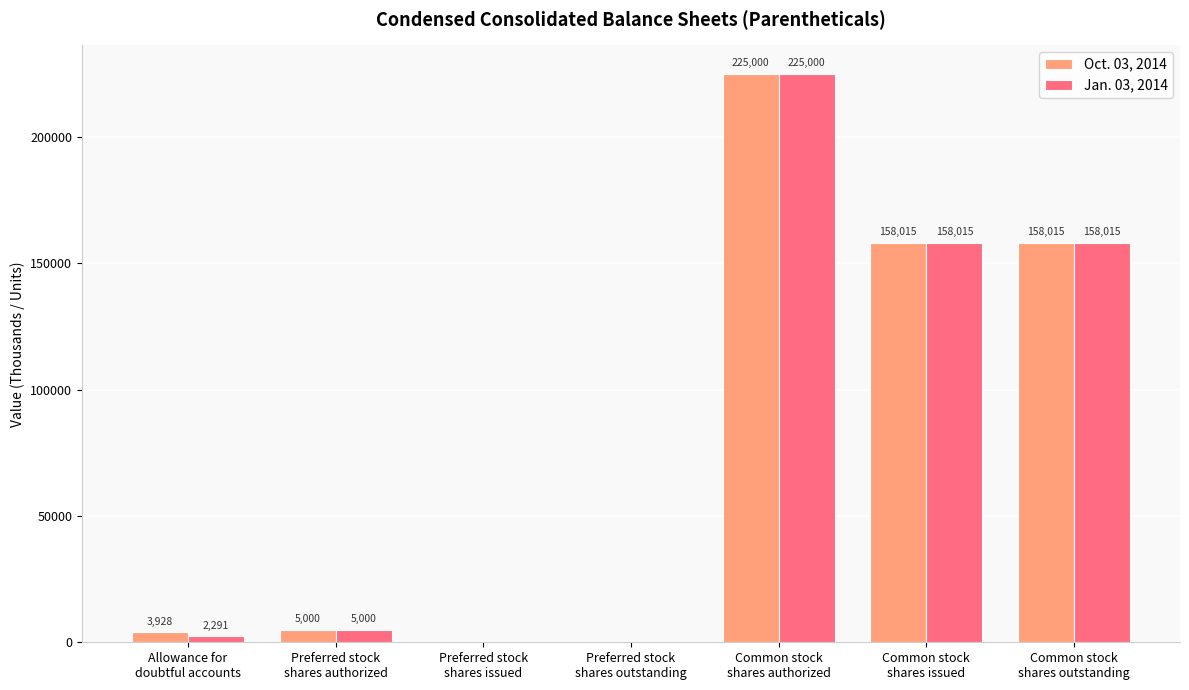

What is the sum of all Jan. 03, 2014 values?

548321